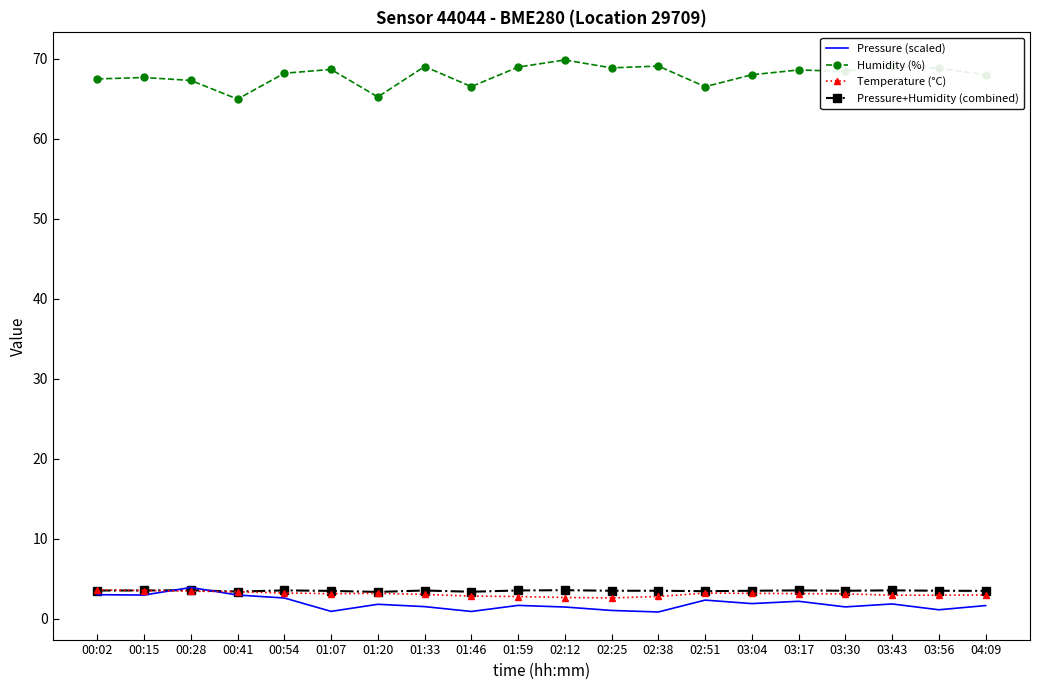

Which series ends up on top after the final intersection of Temperature (°C) and Pressure (scaled)?

Temperature (°C)